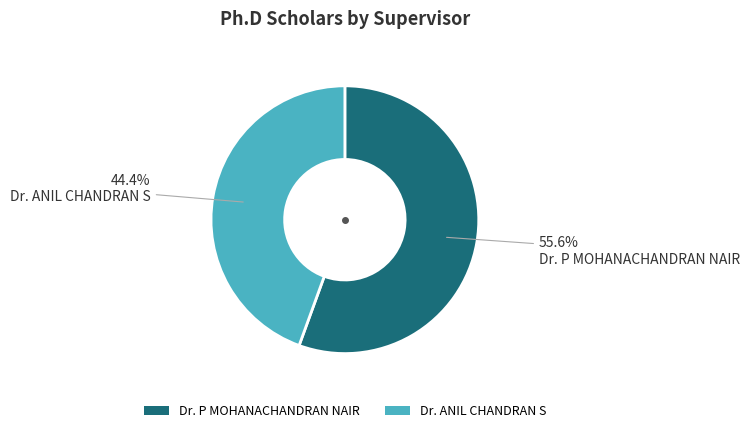

Which slice is the largest?

Dr. P MOHANACHANDRAN NAIR